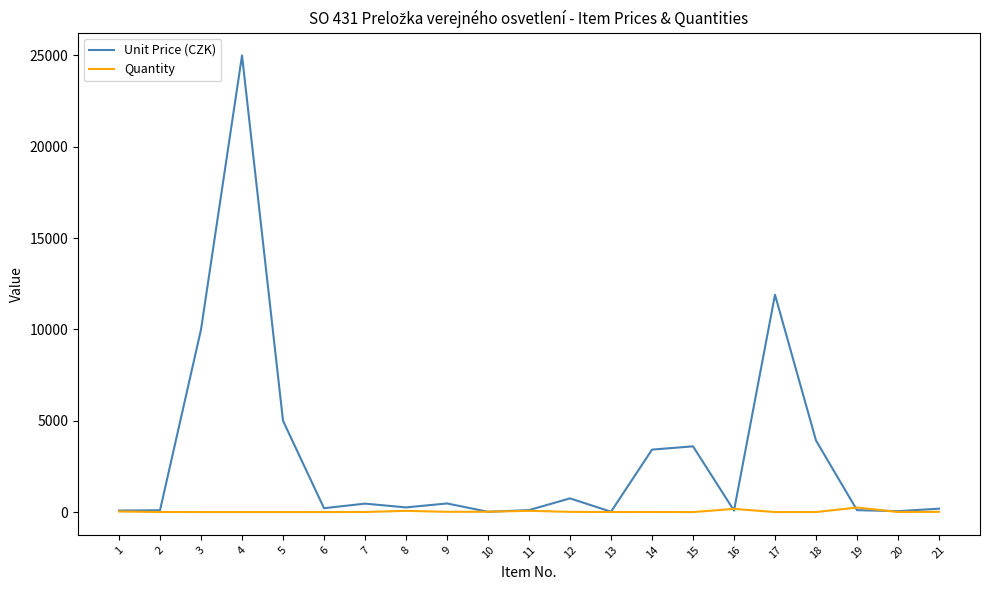

At which label does Quantity first exceed 4?

1